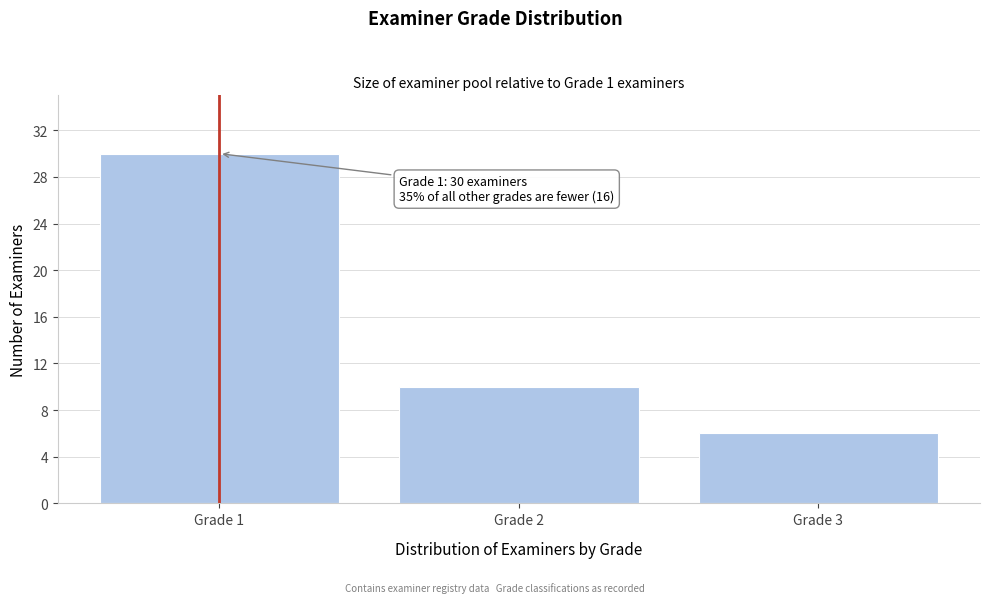

Reading right to left, list all the values displayed in this chart.

Grade 3=6	Grade 2=10	Grade 1=30